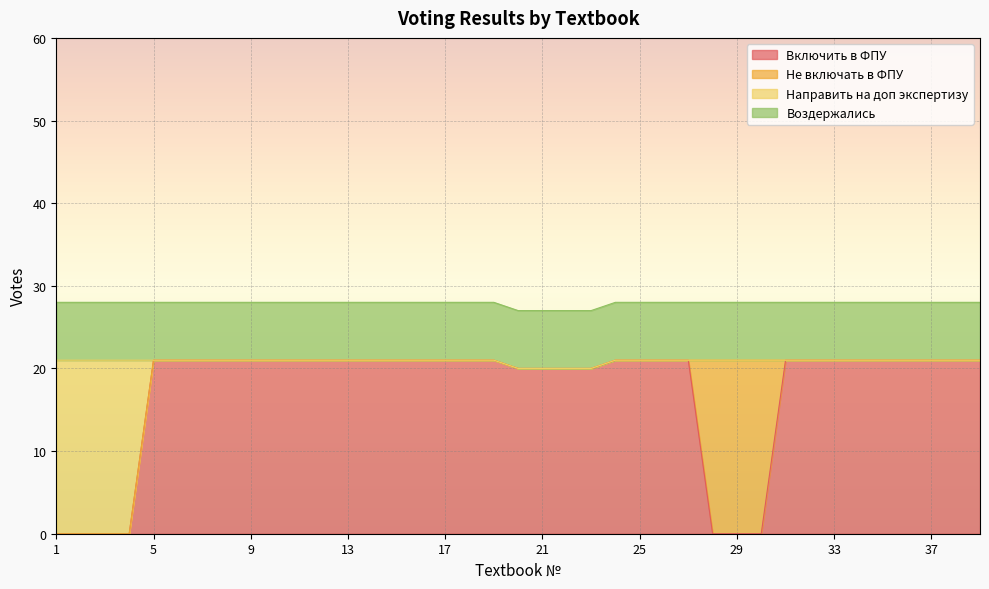

At which label does Направить на доп экспертизу reach its peak?

5